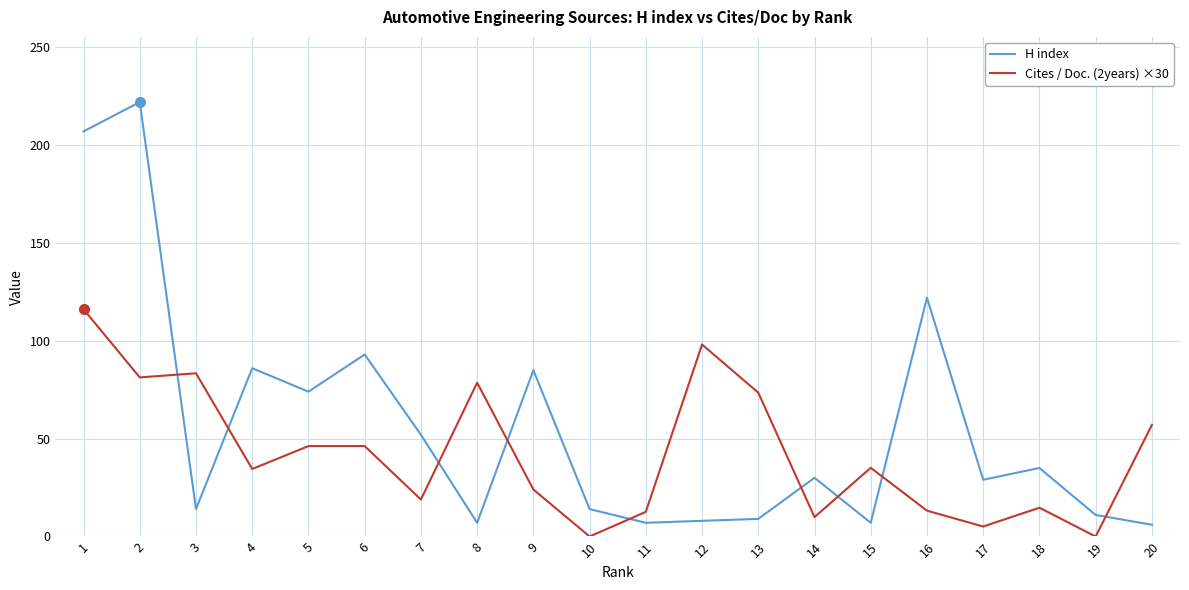

True or false: H index and Cites / Doc. (2years) ×30 cross at least once.

True